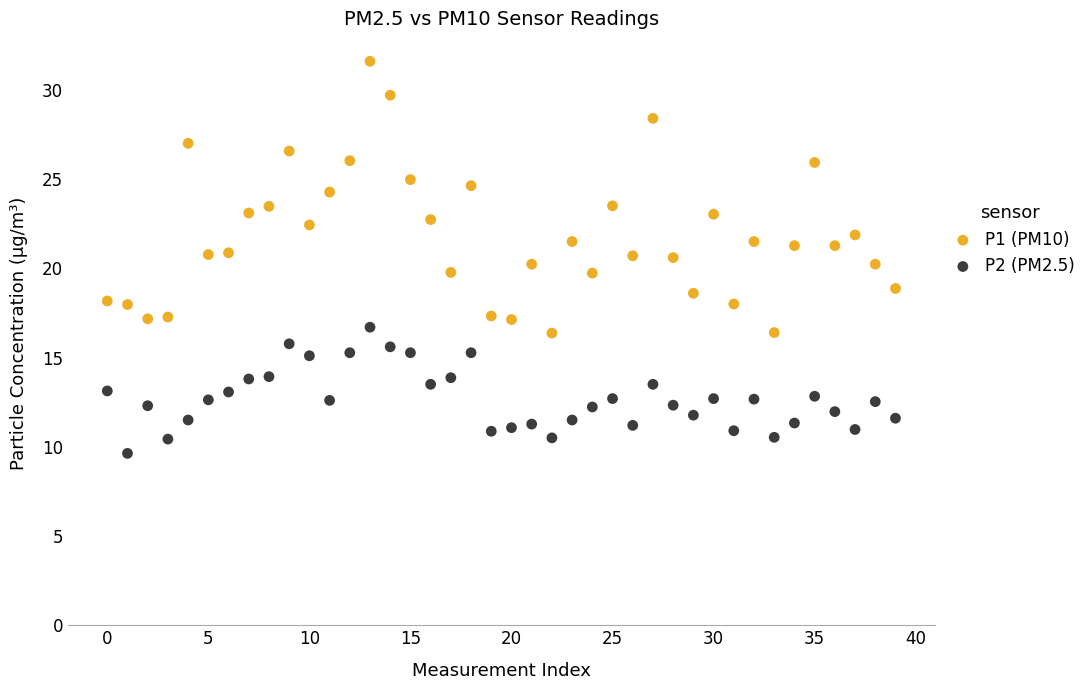

Which series has the largest Y range (max minus min)?

P1 (PM10)